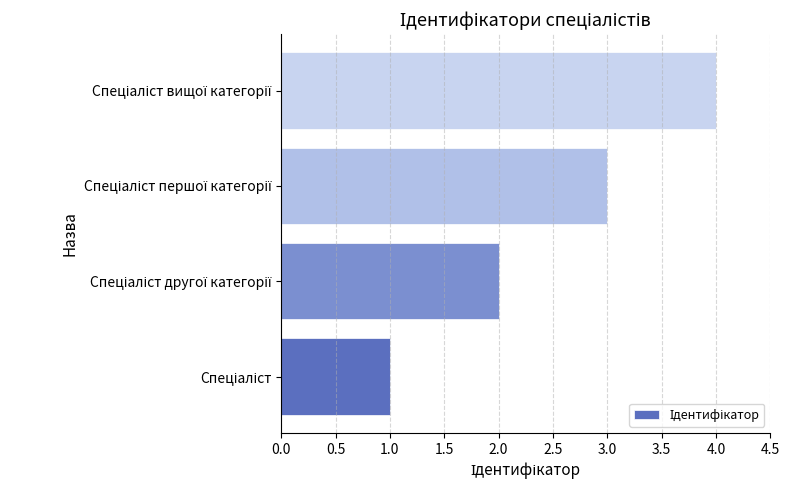

What is the sum of all values?

10